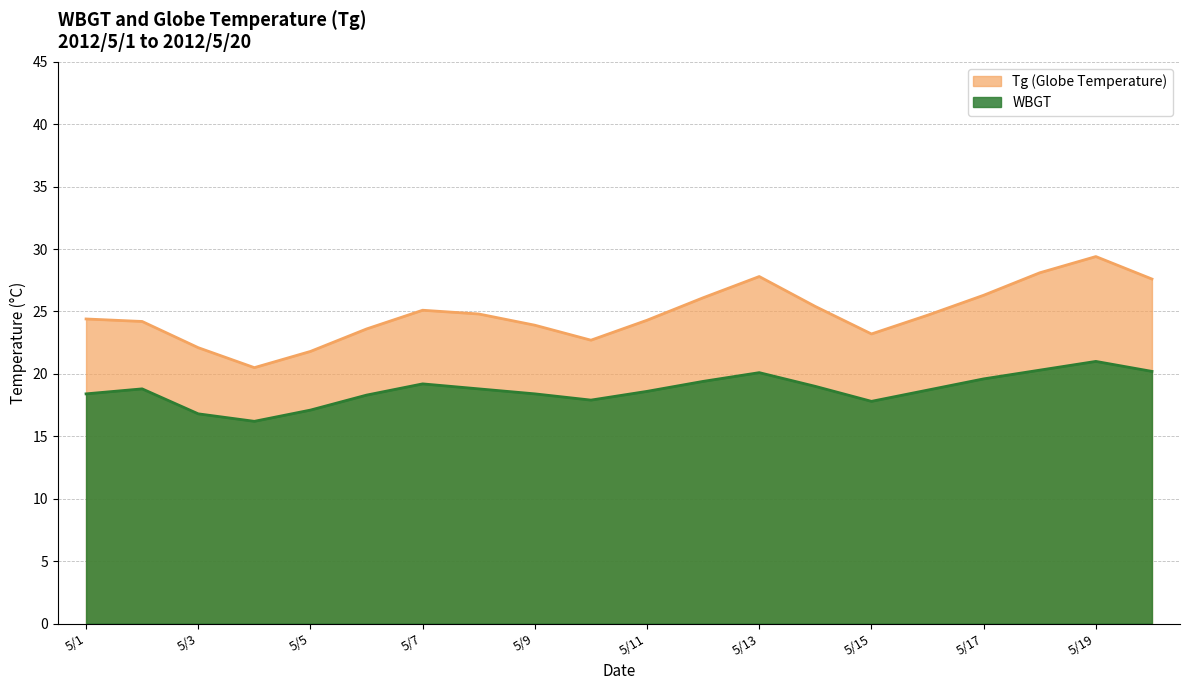

Between 2012/5/2 and 2012/5/3, which series saw the biggest shift?

Tg